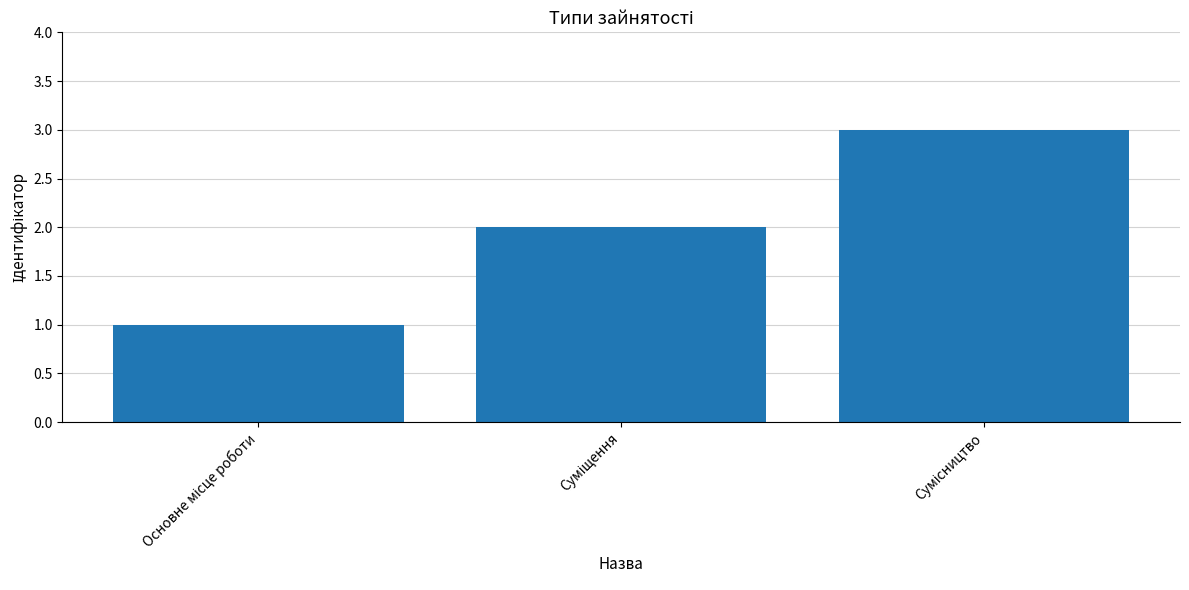

What is the value of the 2nd bar from the left?

2